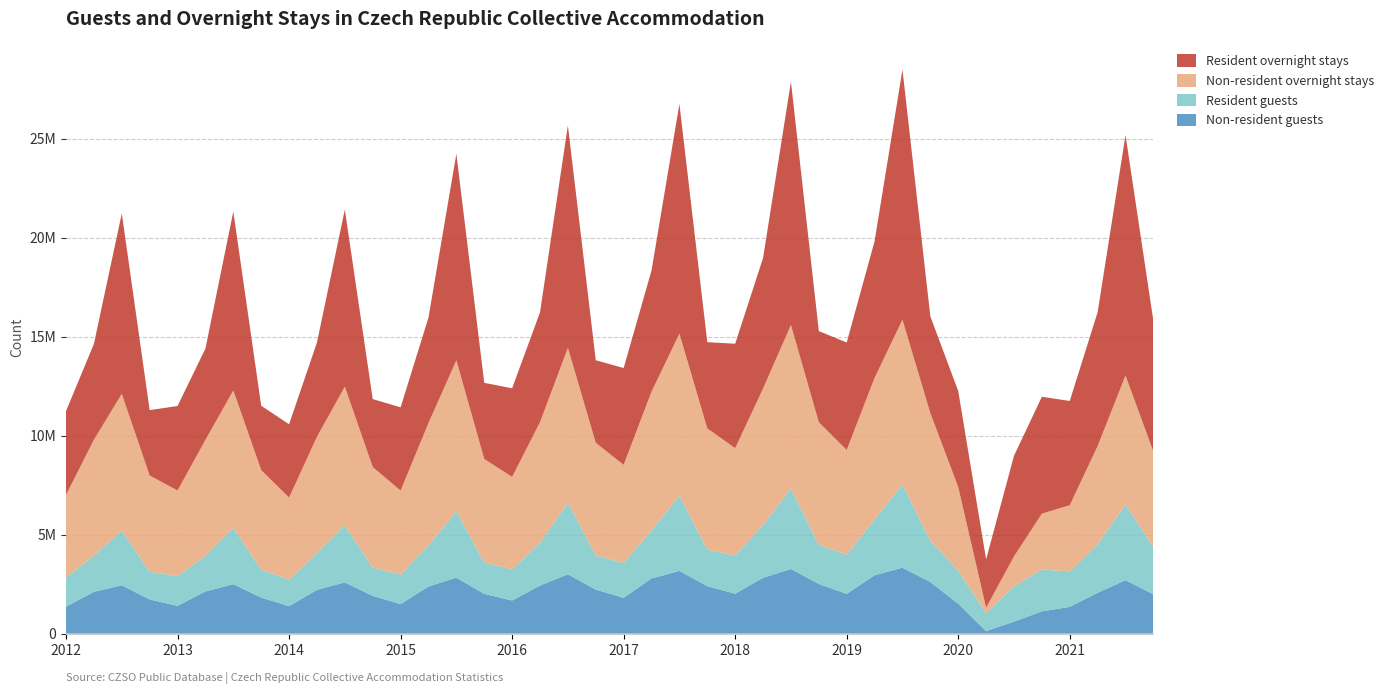

Reading left to right, list all the values displayed in this chart.

Non-resident guests: 2012 Q1=1366565	2012 Q2=2110514	2012 Q3=2443547	2012 Q4=1726418	2013 Q1=1401154	2013 Q2=2132019	2013 Q3=2499003	2013 Q4=1819689	2014 Q1=1388162	2014 Q2=2212692	2014 Q3=2588968	2014 Q4=1906063	2015 Q1=1490535	2015 Q2=2383136	2015 Q3=2826160	2015 Q4=2007082	2016 Q1=1673099	2016 Q2=2429080	2016 Q3=2997508	2016 Q4=2221753	2017 Q1=1807763	2017 Q2=2787827	2017 Q3=3167489	2017 Q4=2397389	2018 Q1=2016625	2018 Q2=2818767	2018 Q3=3267579	2018 Q4=2508423	2019 Q1=2006617	2019 Q2=2947140	2019 Q3=3331220	2019 Q4=2605523	2020 Q1=1508458	2020 Q2=128505	2020 Q3=604644	2020 Q4=1127410	2021 Q1=1351485	2021 Q2=2063648	2021 Q3=2701195	2021 Q4=1987908
Resident guests: 2012 Q1=1466489	2012 Q2=1828051	2012 Q3=2759343	2012 Q4=1397890	2013 Q1=1495685	2013 Q2=1802758	2013 Q3=2843894	2013 Q4=1413469	2014 Q1=1337653	2014 Q2=1855962	2014 Q3=2868305	2014 Q4=1429271	2015 Q1=1488720	2015 Q2=2064109	2015 Q3=3355088	2015 Q4=1580720	2016 Q1=1573579	2016 Q2=2156246	2016 Q3=3618765	2016 Q4=1718823	2017 Q1=1757928	2017 Q2=2440185	2017 Q3=3793805	2017 Q4=1848175	2018 Q1=1925233	2018 Q2=2666677	2018 Q3=4064963	2018 Q4=1978883	2019 Q1=1980025	2019 Q2=2829144	2019 Q3=4204951	2019 Q4=2093746	2020 Q1=1664201	2020 Q2=907969	2020 Q3=1785484	2020 Q4=2111268	2021 Q1=1786618	2021 Q2=2451507	2021 Q3=3826200	2021 Q4=2378016
Non-resident overnight stays: 2012 Q1=4174024	2012 Q2=5853075	2012 Q3=6906746	2012 Q4=4860140	2013 Q1=4330897	2013 Q2=5848995	2013 Q3=6938382	2013 Q4=5026622	2014 Q1=4144535	2014 Q2=5873131	2014 Q3=7014253	2014 Q4=5078193	2015 Q1=4245003	2015 Q2=6187206	2015 Q3=7620958	2015 Q4=5233348	2016 Q1=4665325	2016 Q2=6092389	2016 Q3=7815678	2016 Q4=5694757	2017 Q1=4957556	2017 Q2=6993637	2017 Q3=8186497	2017 Q4=6119323	2018 Q1=5424341	2018 Q2=6890535	2018 Q3=8255296	2018 Q4=6189849	2019 Q1=5287466	2019 Q2=7142412	2019 Q3=8314801	2019 Q4=6435884	2020 Q1=4230848	2020 Q2=270858	2020 Q3=1508721	2020 Q4=2820565	2021 Q1=3346481	2021 Q2=4959340	2021 Q3=6508012	2021 Q4=4818054
Resident overnight stays: 2012 Q1=4231093	2012 Q2=4840796	2012 Q3=9110203	2012 Q4=3302380	2013 Q1=4267226	2013 Q2=4611383	2013 Q3=9036041	2013 Q4=3248733	2014 Q1=3702255	2014 Q2=4760953	2014 Q3=8942550	2014 Q4=3431059	2015 Q1=4204149	2015 Q2=5326666	2015 Q3=10432688	2015 Q4=3843888	2016 Q1=4478179	2016 Q2=5548658	2016 Q3=11230552	2016 Q4=4171419	2017 Q1=4888836	2017 Q2=6121193	2017 Q3=11598720	2017 Q4=4353633	2018 Q1=5273075	2018 Q2=6593446	2018 Q3=12285006	2018 Q4=4602374	2019 Q1=5428285	2019 Q2=6898568	2019 Q3=12632600	2019 Q4=4884751	2020 Q1=4849498	2020 Q2=2441434	2020 Q3=5081440	2020 Q4=5903046	2021 Q1=5265003	2021 Q2=6758561	2021 Q3=12143393	2021 Q4=6606648